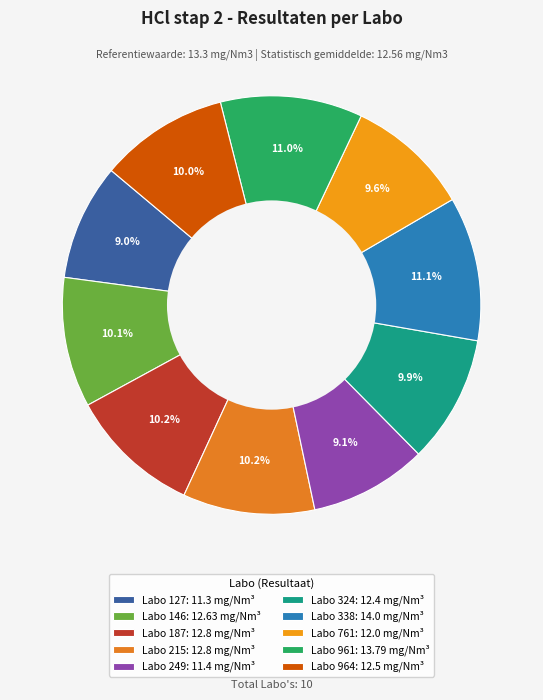

How many segments does this pie chart have?

10